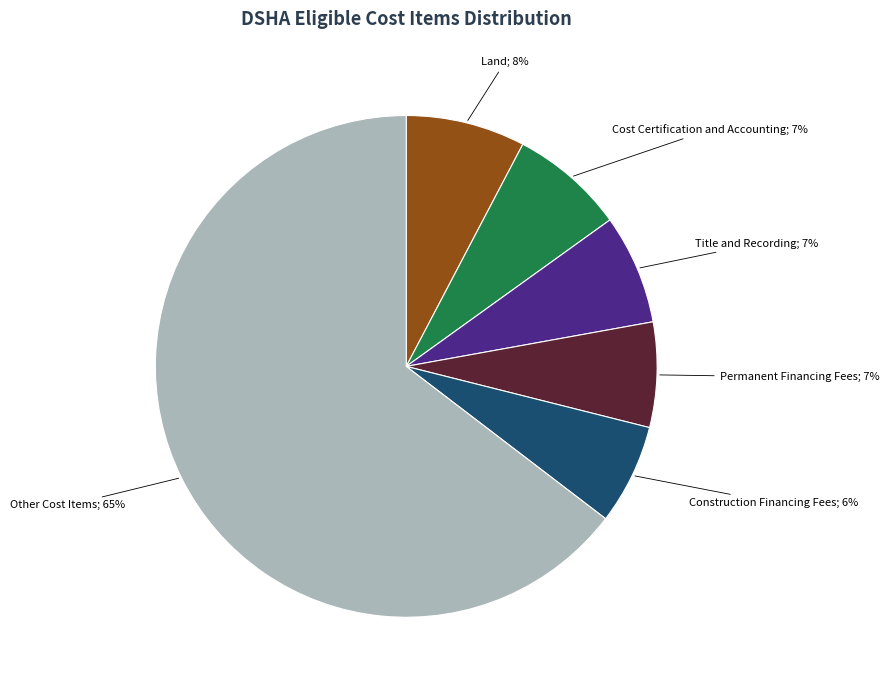

How many slices are in this pie chart?

6